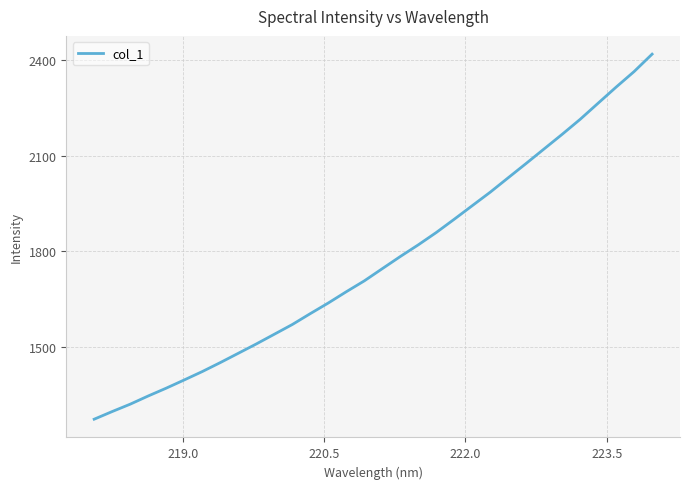

What is the smallest value displayed?

1271.9